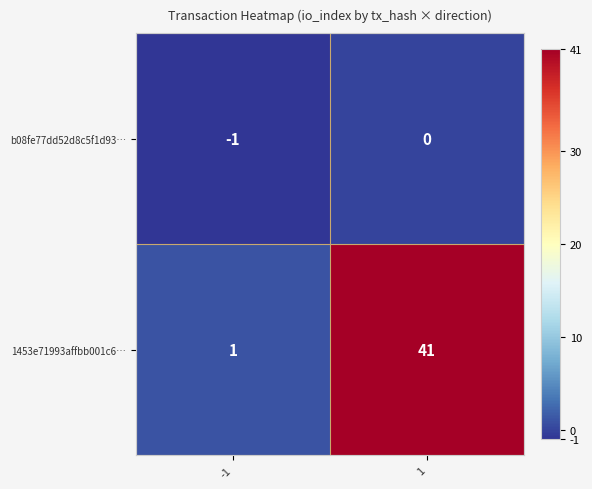

What is the difference between the 1453e71993affbb001c6… values at -1 and 1?

40